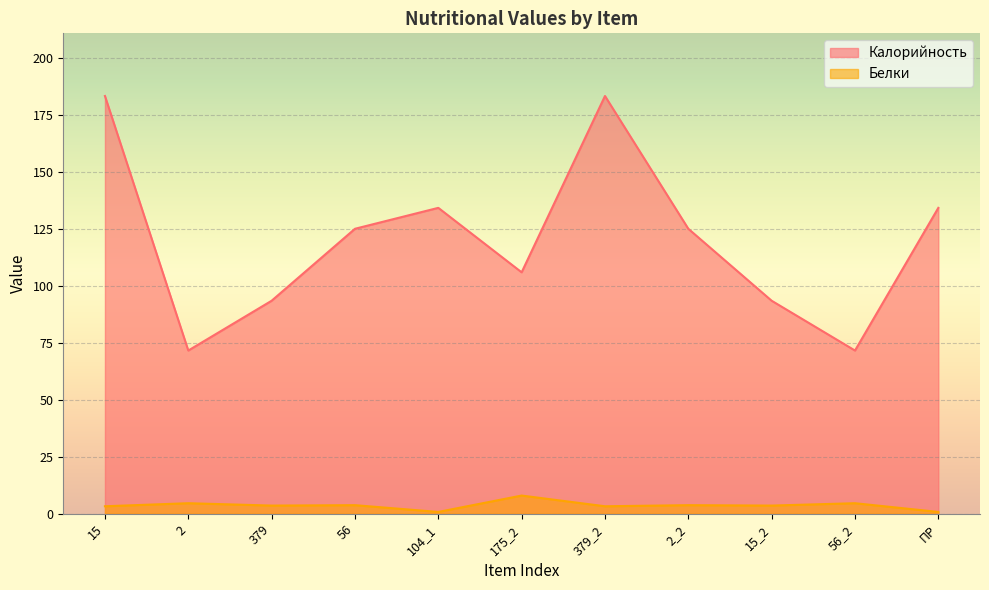

What position from the left is 56?

4